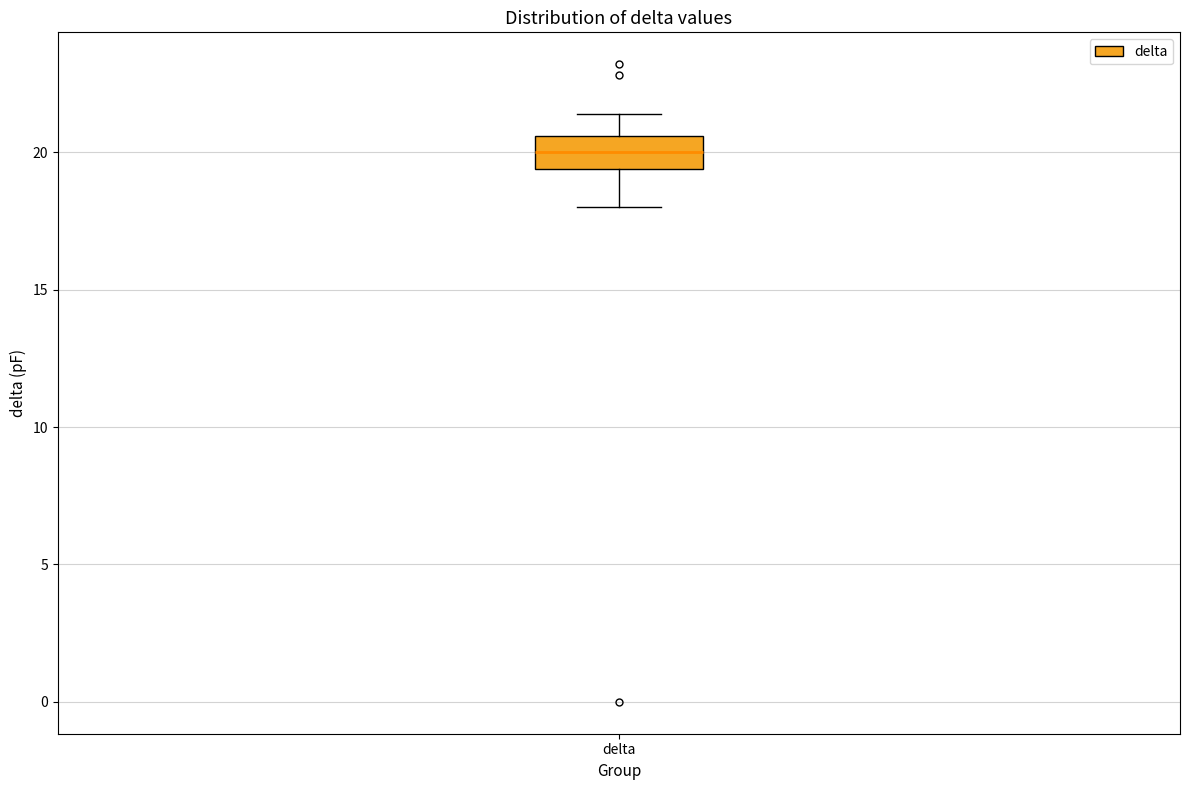

Read this box plot against the y-axis: the position of the median line, the range covered by the box, and the ends of both whiskers. The values are not printed on the chart, so give them approximately, as read against the axis.

median 20.0, box 19.5 to 20.5, whiskers 18.0 to 21.5